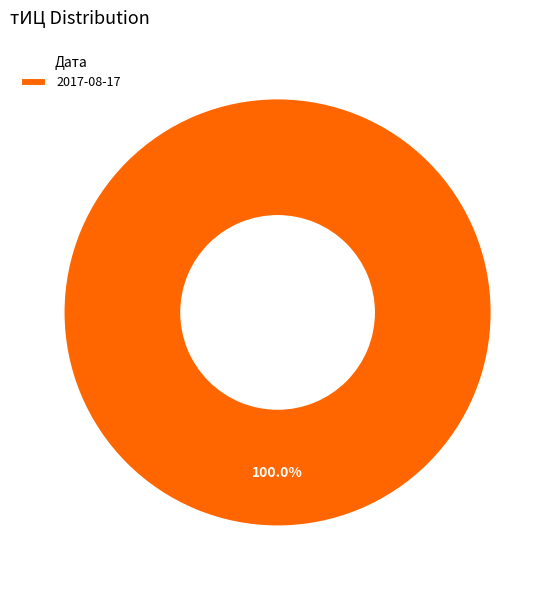

Rank the categories by value from lowest to highest.

2017-08-17